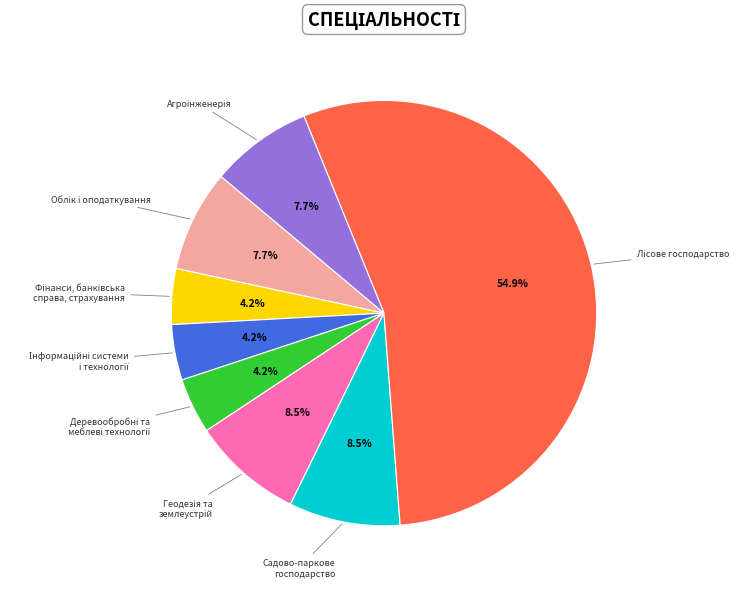

Does any single category account for the majority?

Yes